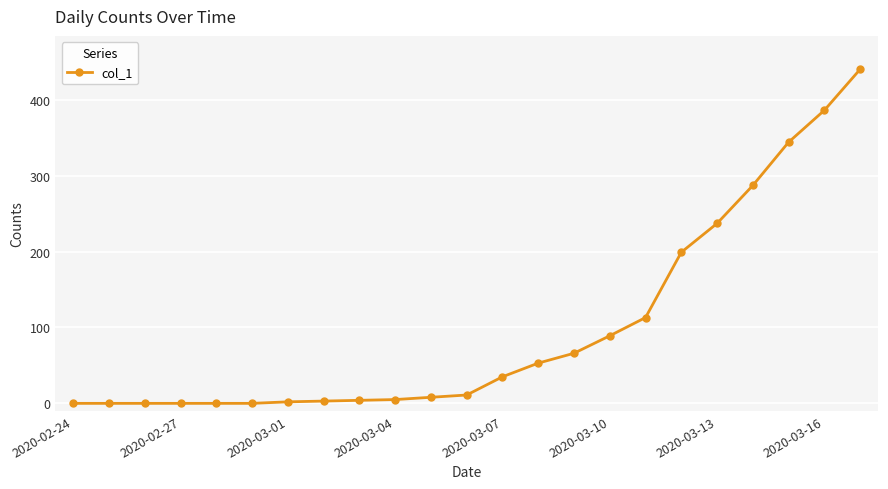

How many values are below 11?

11